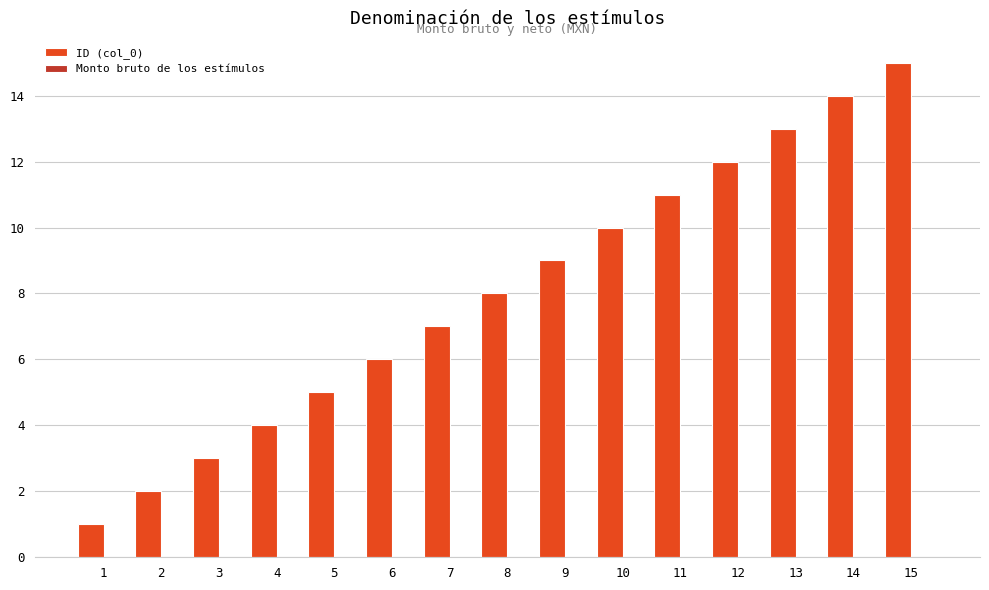

At which category does the chart reach its peak across all series?

15